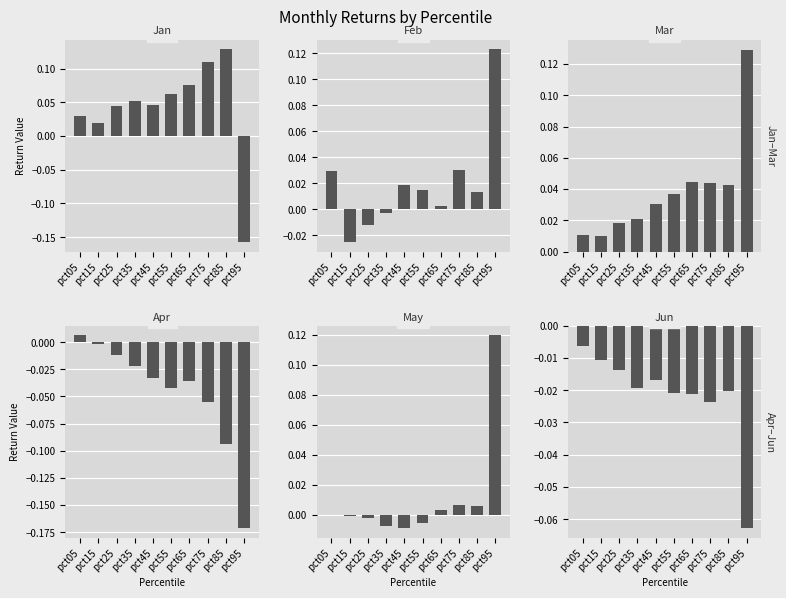

Which category has the highest value across all series?

pct95